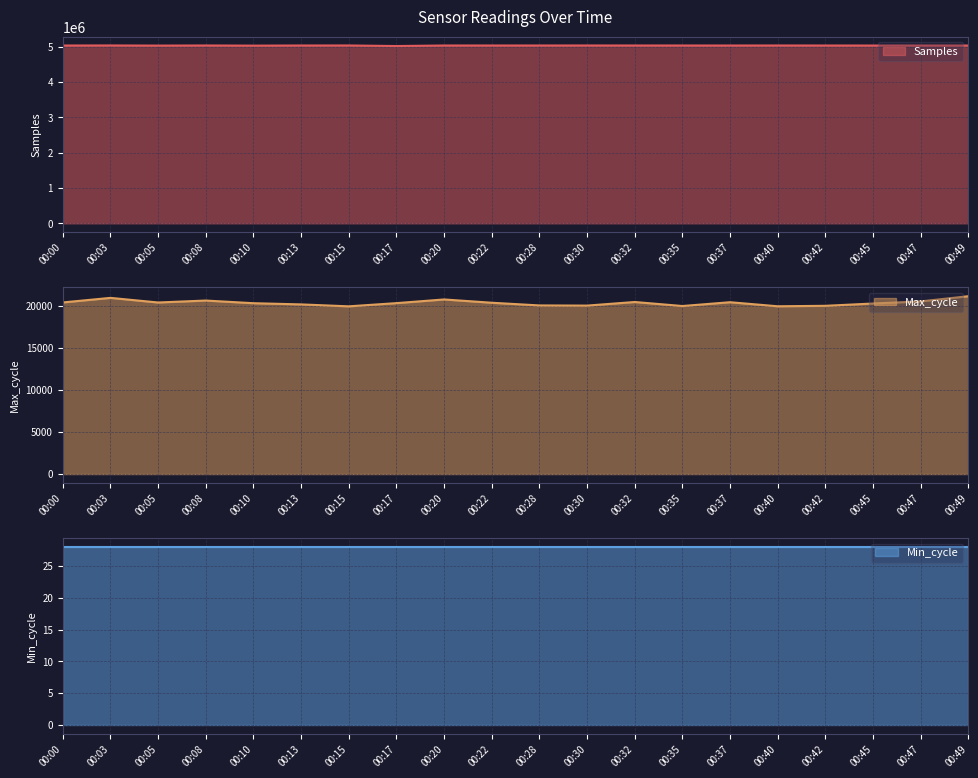

At 00:40, list the series in order from smallest to largest.

Max_cycle, Samples